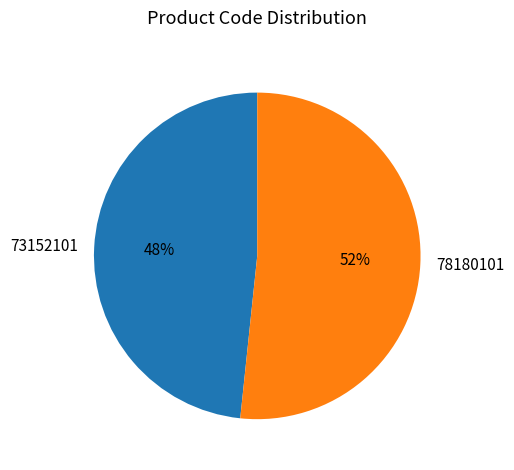

How many slices are in this pie chart?

2